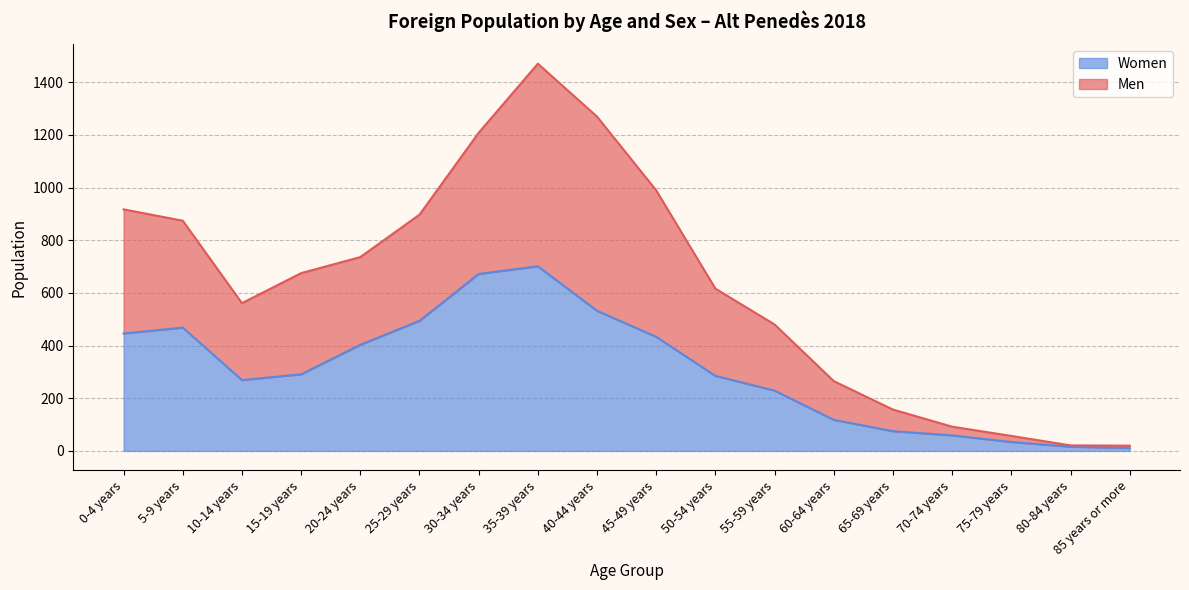

At which category is the sum across all series the highest?

35-39 years